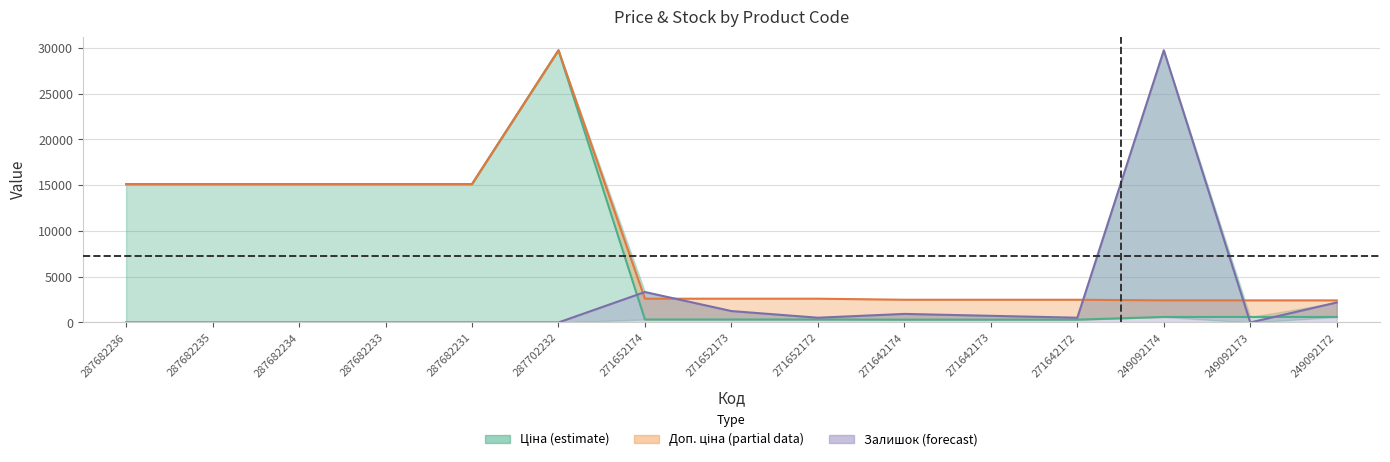

The value of Ціна at 287682231 is 10122.5. True or false?

False